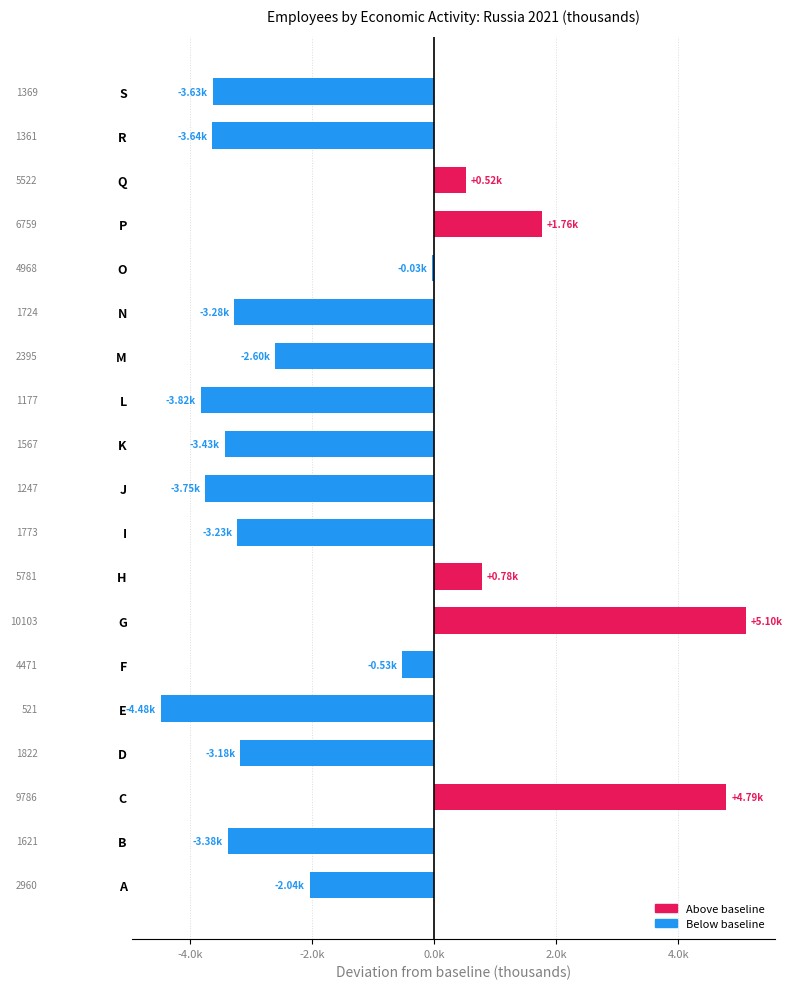

What is the difference between the maximum and minimum values?

9581.4